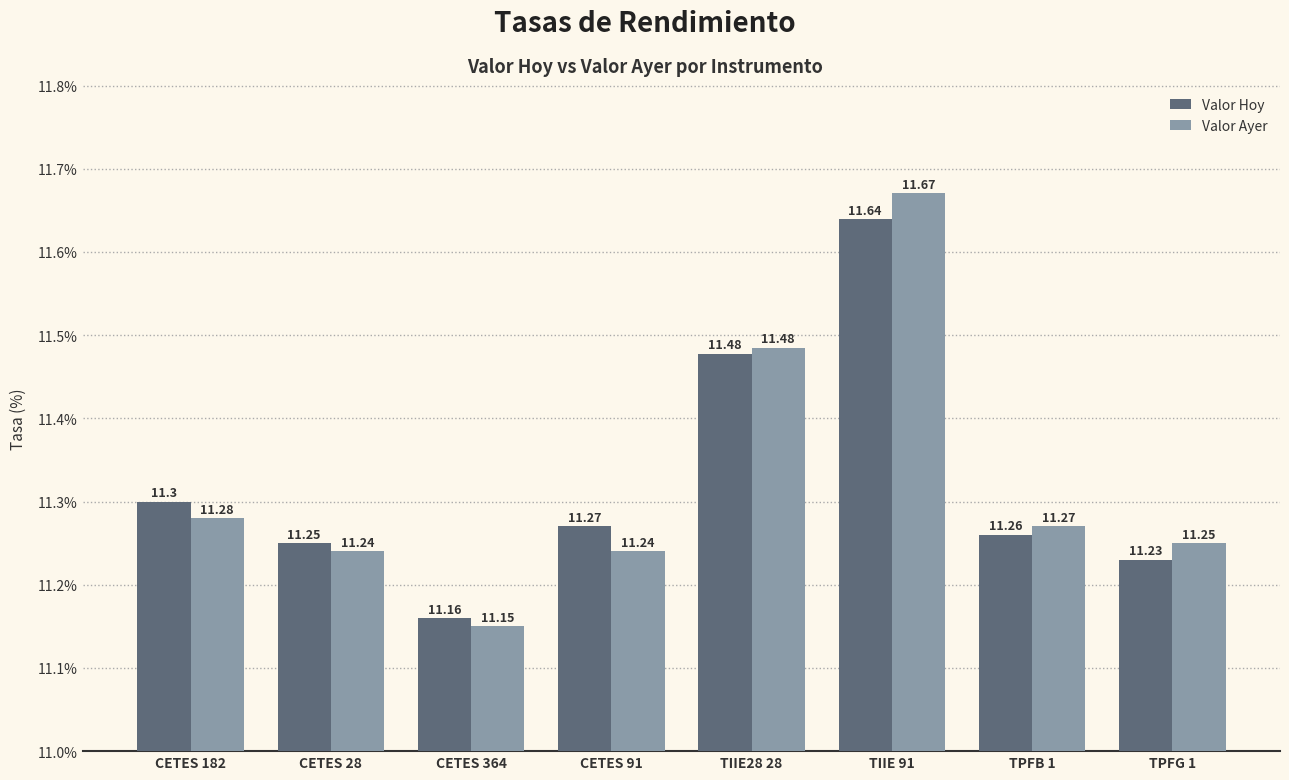

List the series in order of their overall mean, lowest first.

Valor Ayer, Valor Hoy